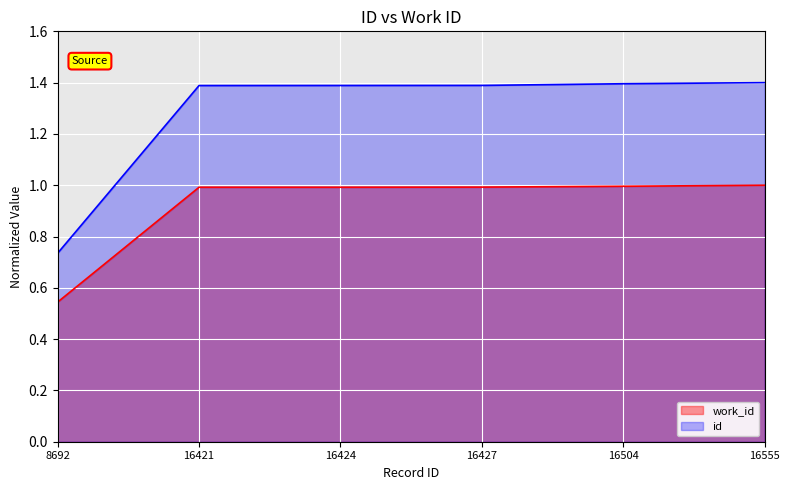

Which category has the lowest value across all series?

8692